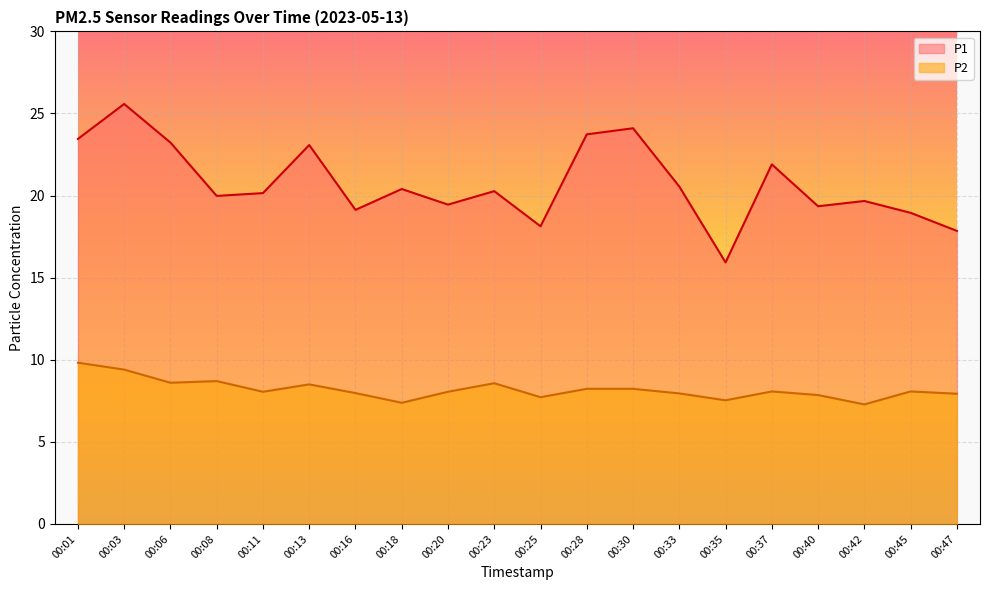

What value does the P2 series have at 00:45?

8.1